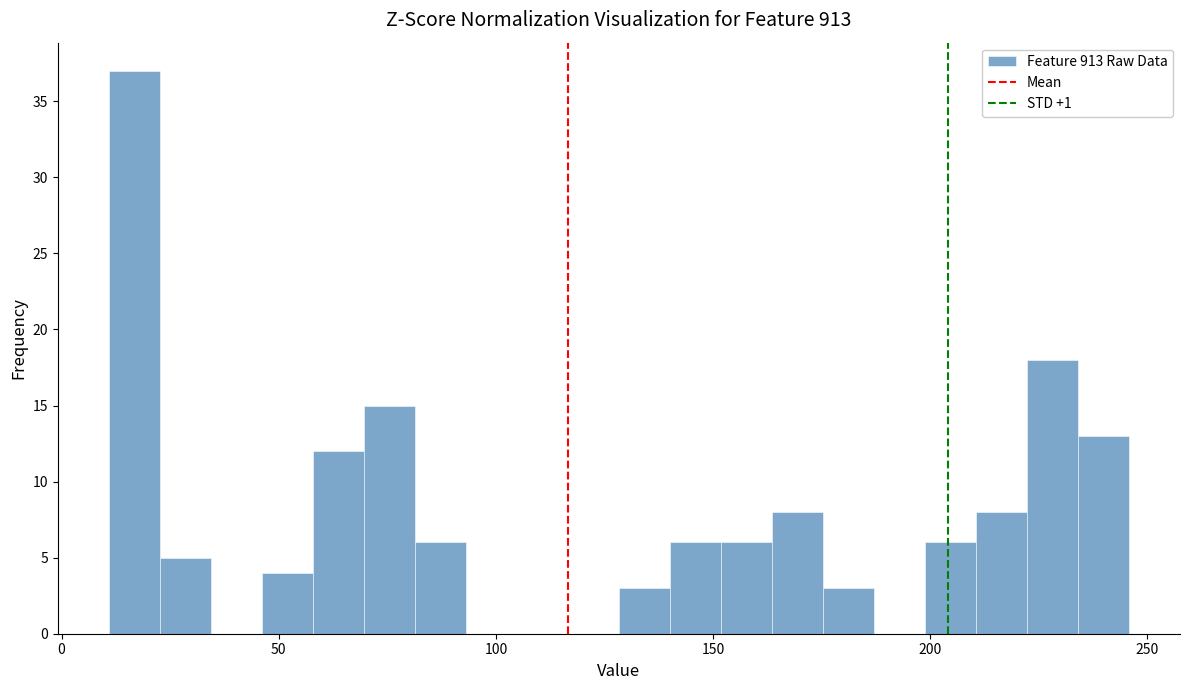

Read against the x-axis, roughly where is the centre of the tallest bar?

15